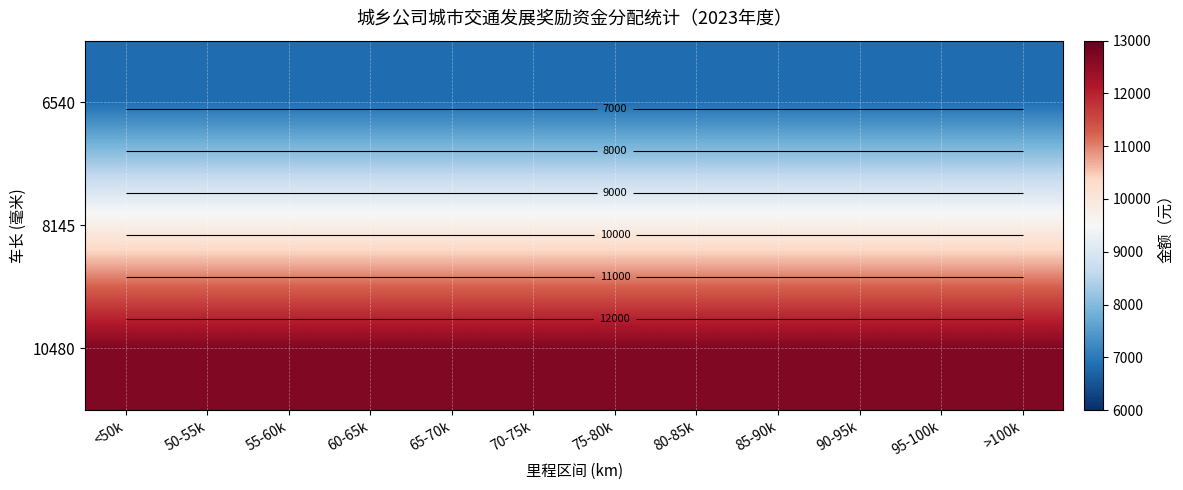

Rank the categories by 6540 value from lowest to highest.

<50k, 50-55k, 55-60k, 60-65k, 65-70k, 70-75k, 75-80k, 80-85k, 85-90k, 90-95k, 95-100k, >100k